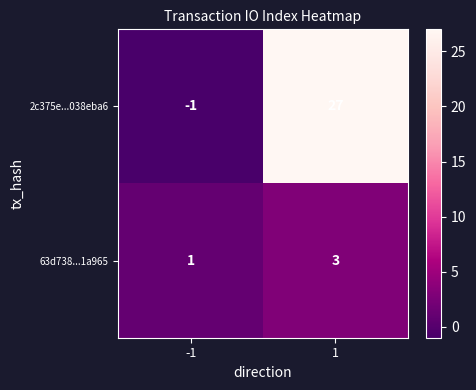

Which series has the largest range (max minus min)?

2c375e...038eba6